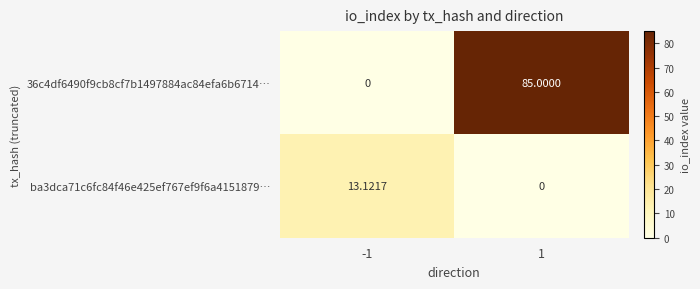

At how many categories does at least one series exceed 57?

1